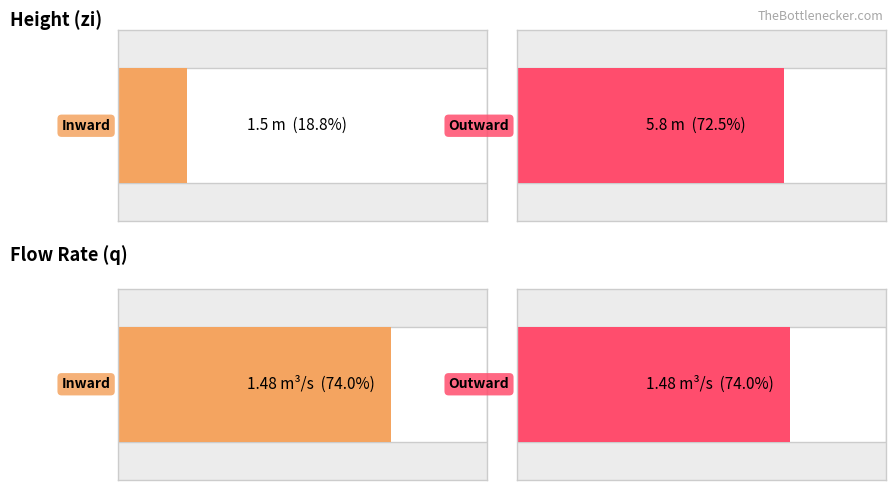

How many bars are there in total?

4